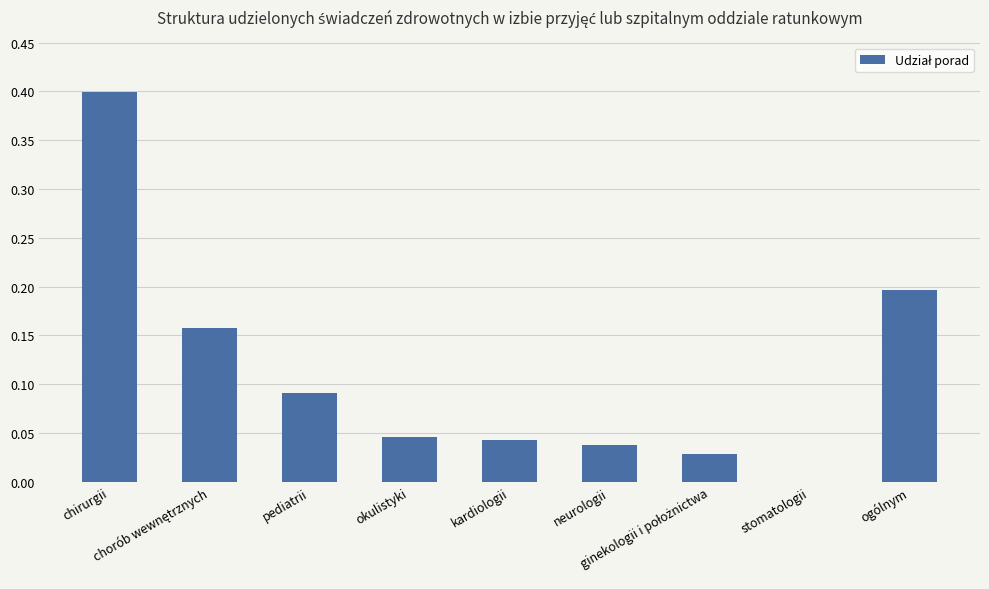

The value at okulistyki is 0.1. True or false?

False